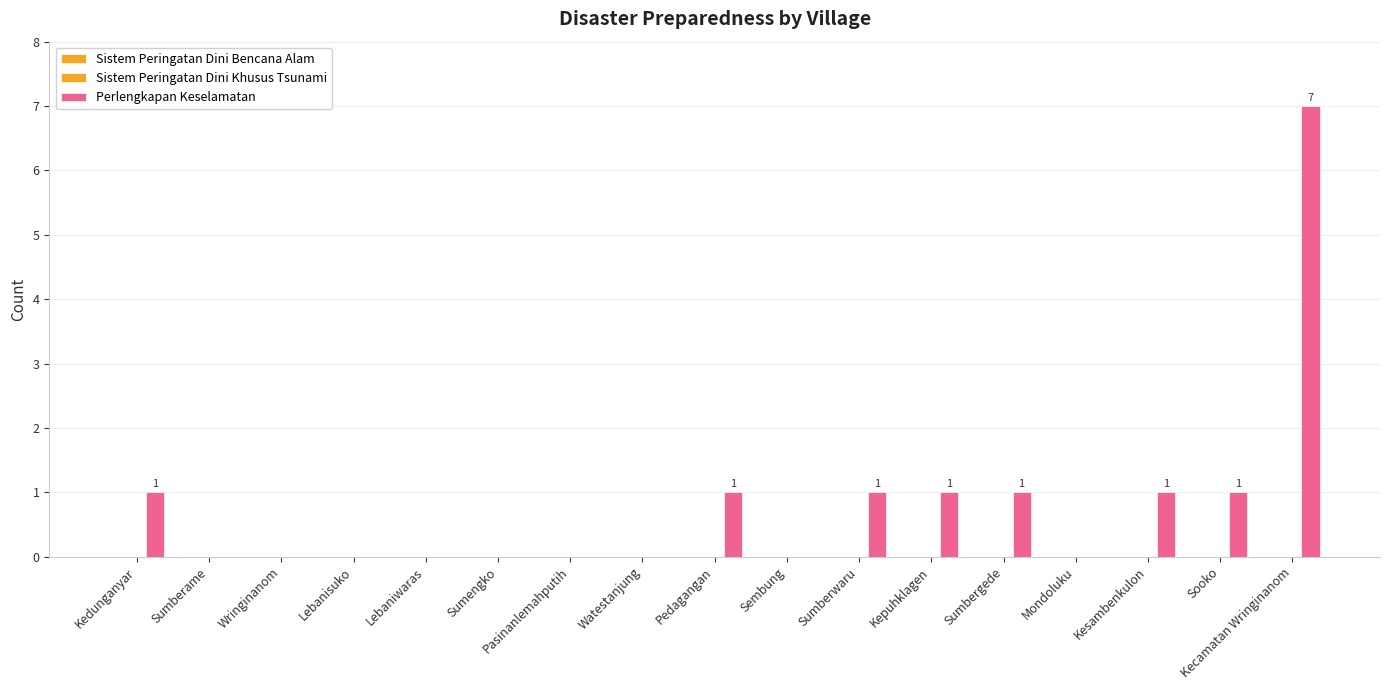

Are the bars grouped side by side (vs. stacked)?

No